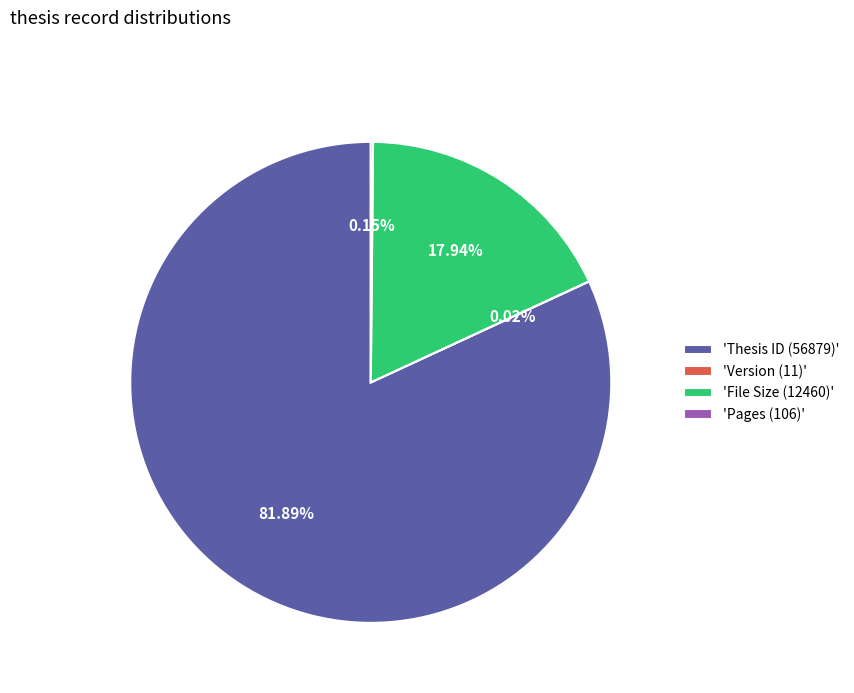

Do 'Thesis ID (56879)' and 'File Size (12460)' together represent more than half of the pie?

Yes